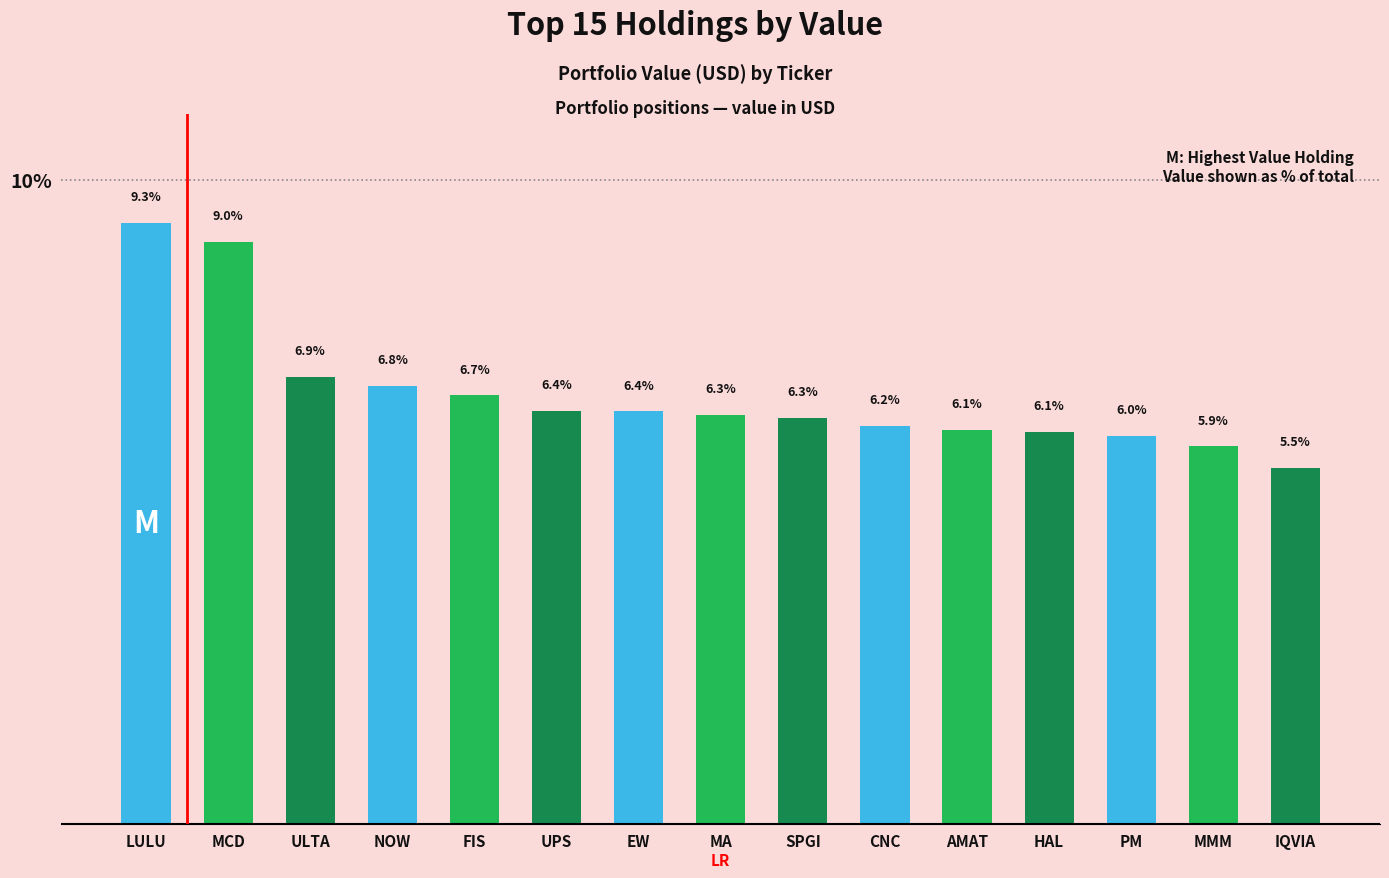

What is the change in value from FIS to UPS?

-0.2